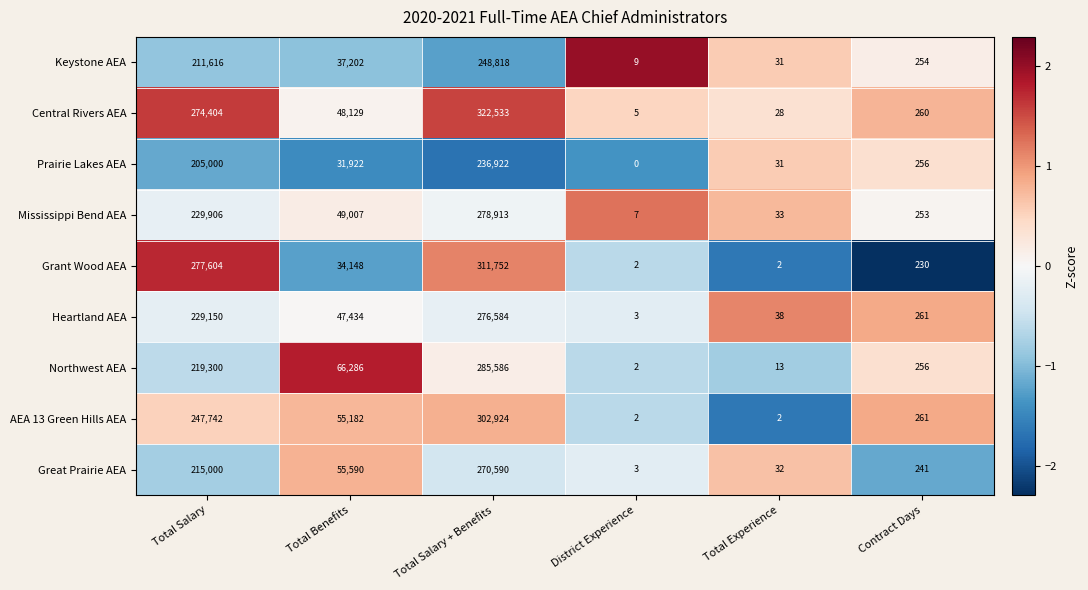

How many values in the AEA 13 Green Hills AEA series are below 55182?

3